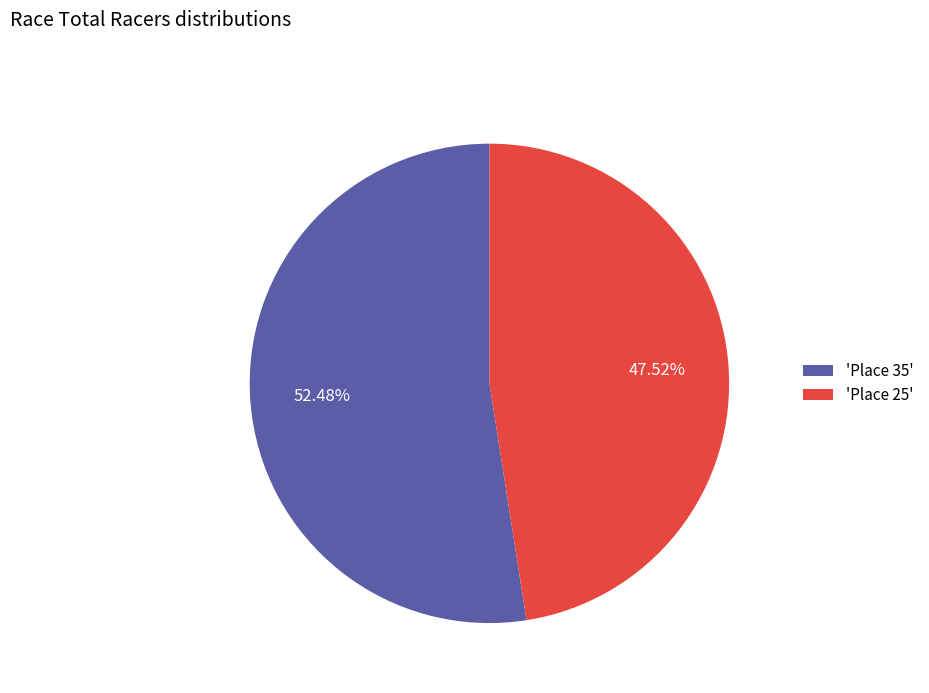

Which has a higher value, 'Place 35' or 'Place 25'?

'Place 35'